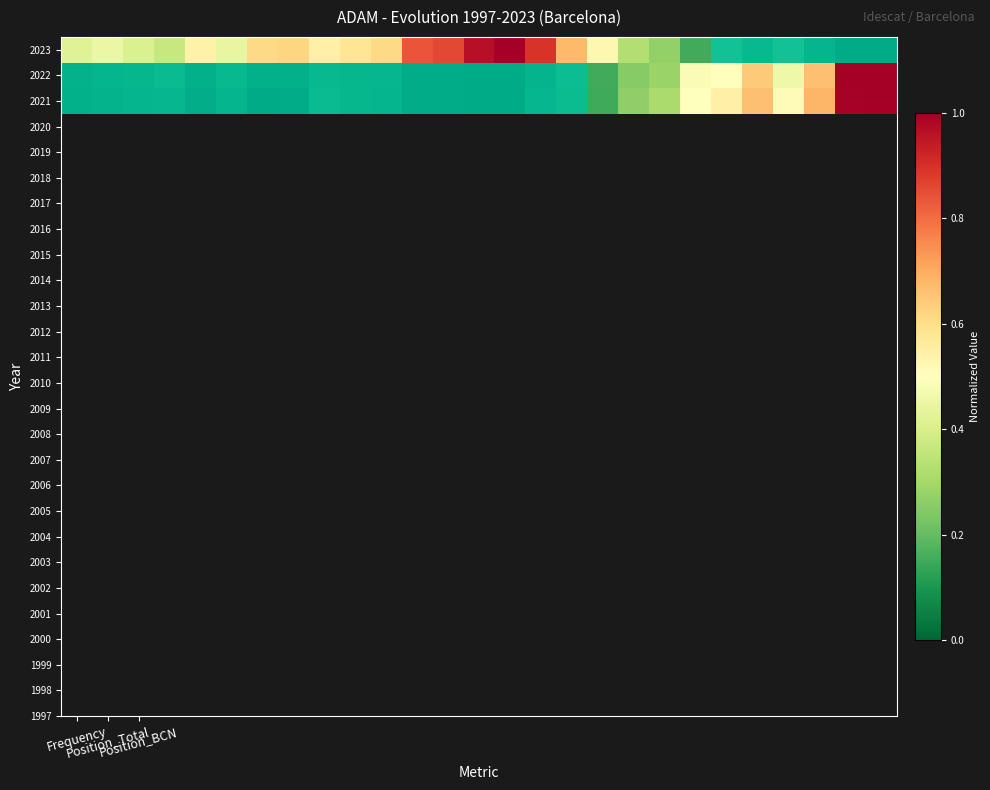

List the series in order of their peak value, lowest first.

2023, 2022, 2021